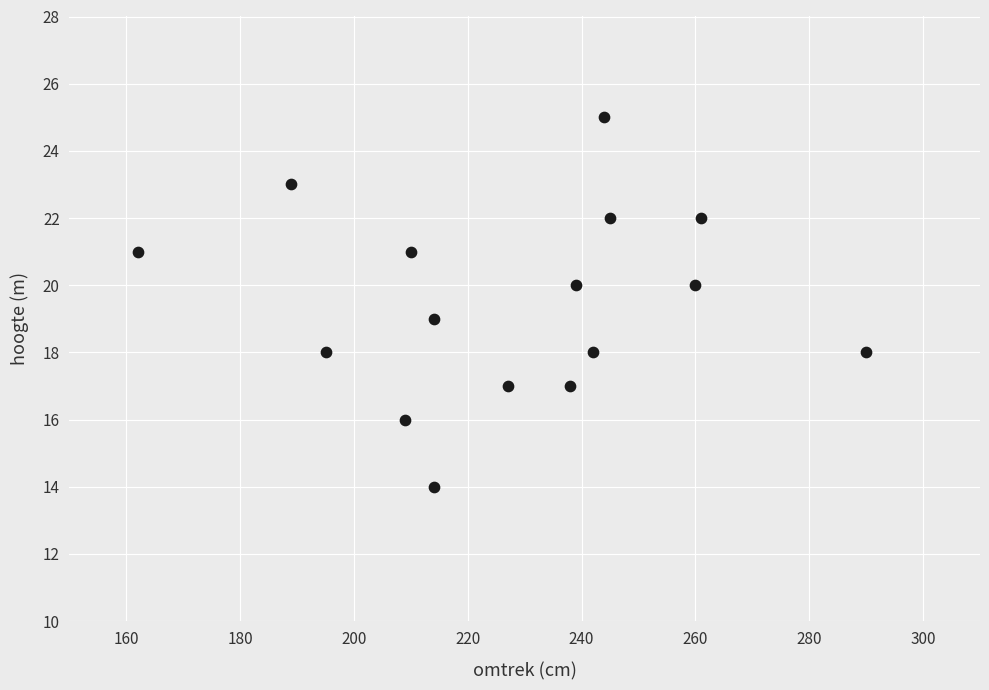

What is the range of X values (max minus min)?

128